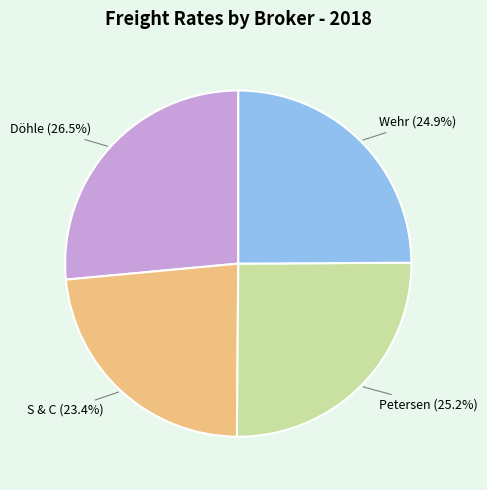

Which has a higher value, Petersen or S & C?

Petersen